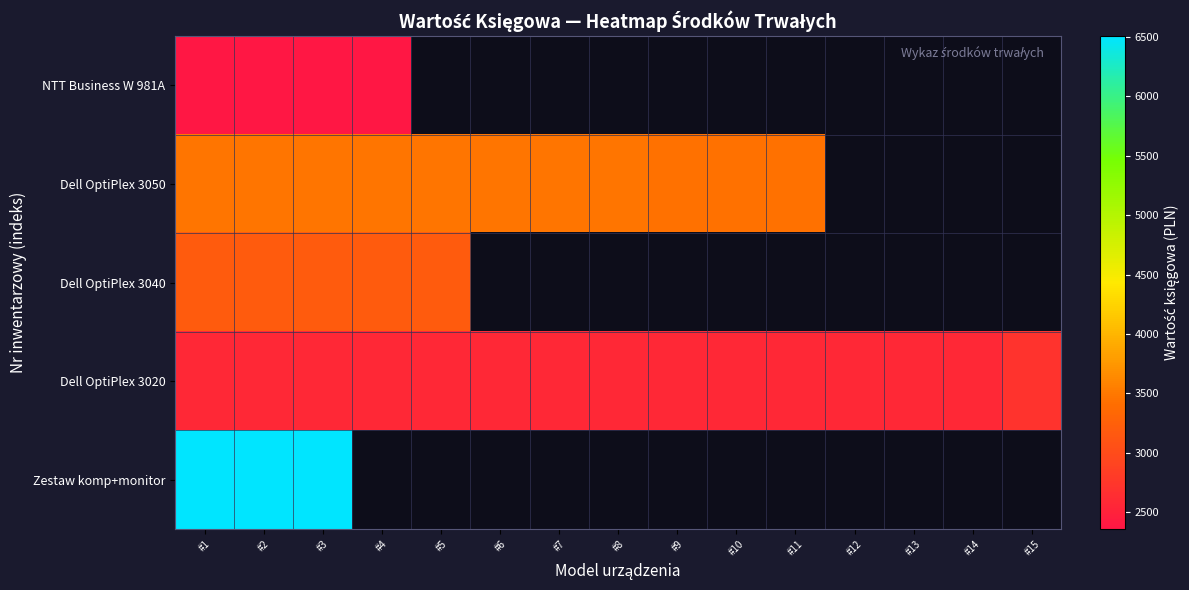

At how many categories does at least one series exceed 2640?

12